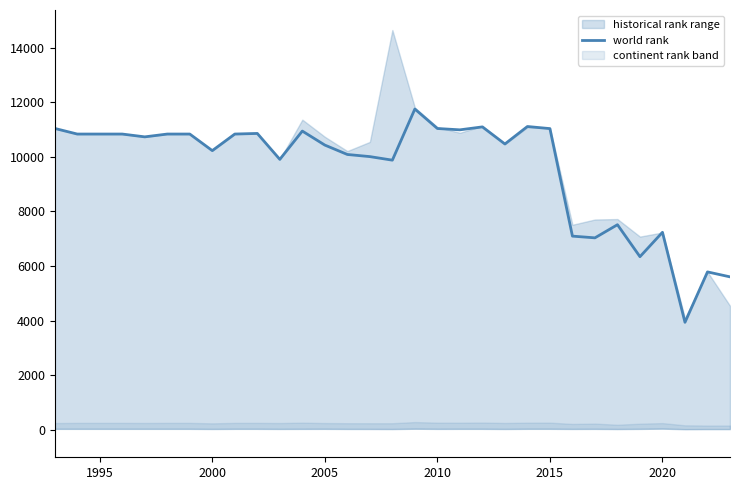

The value at 11 is 14332. True or false?

False